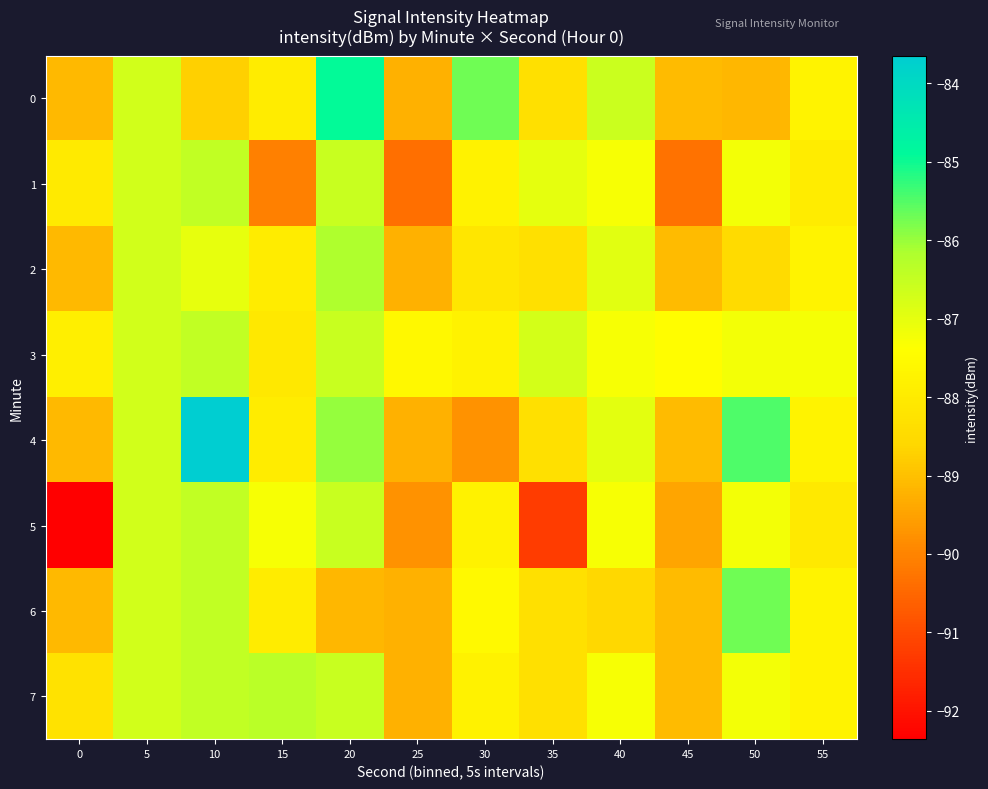

Reading right to left, list all the values displayed in this chart.

0: 55=-87.8	50=-89.1	45=-89.1	40=-86.6	35=-88.3	30=-85.7	25=-89.2	20=-84.9	15=-87.9	10=-88.7	5=-86.7	0=-89.1
1: 55=-88.0	50=-87.2	45=-90.3	40=-87.3	35=-87.0	30=-87.8	25=-90.4	20=-86.6	15=-90.1	10=-86.5	5=-86.7	0=-88.0
2: 55=-87.8	50=-88.5	45=-89.1	40=-86.9	35=-88.3	30=-88.2	25=-89.2	20=-86.2	15=-87.9	10=-87.0	5=-86.7	0=-89.1
3: 55=-87.2	50=-87.2	45=-87.5	40=-87.3	35=-86.7	30=-87.8	25=-87.6	20=-86.6	15=-88.1	10=-86.5	5=-86.7	0=-87.9
4: 55=-87.8	50=-85.5	45=-89.1	40=-87.0	35=-88.3	30=-89.8	25=-89.2	20=-86.0	15=-87.9	10=-83.7	5=-86.7	0=-89.1
5: 55=-88.1	50=-87.2	45=-89.4	40=-87.3	35=-91.2	30=-87.8	25=-89.8	20=-86.6	15=-87.3	10=-86.5	5=-86.7	0=-92.4
6: 55=-87.8	50=-85.7	45=-89.1	40=-88.6	35=-88.3	30=-87.5	25=-89.2	20=-89.2	15=-87.9	10=-86.5	5=-86.7	0=-89.1
7: 55=-87.8	50=-87.2	45=-89.1	40=-87.3	35=-88.3	30=-87.8	25=-89.2	20=-86.6	15=-86.4	10=-86.5	5=-86.7	0=-88.3